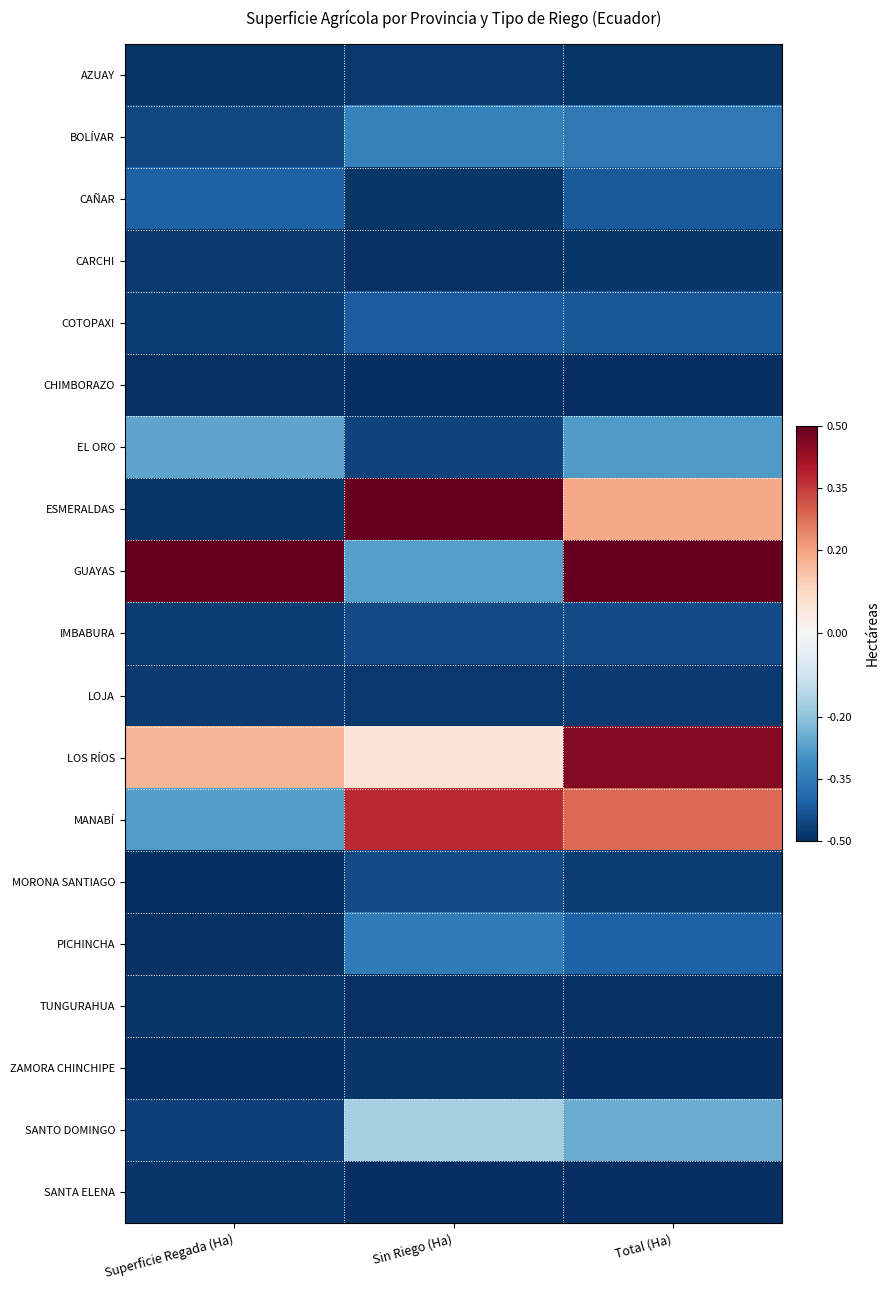

Reading right to left, extract all data points from this chart.

AZUAY: Total (Ha)=-0.5	Sin Riego (Ha)=-0.5	Superficie Regada (Ha)=-0.5
BOLÍVAR: Total (Ha)=-0.4	Sin Riego (Ha)=-0.3	Superficie Regada (Ha)=-0.5
CAÑAR: Total (Ha)=-0.4	Sin Riego (Ha)=-0.5	Superficie Regada (Ha)=-0.4
CARCHI: Total (Ha)=-0.5	Sin Riego (Ha)=-0.5	Superficie Regada (Ha)=-0.5
COTOPAXI: Total (Ha)=-0.4	Sin Riego (Ha)=-0.4	Superficie Regada (Ha)=-0.5
CHIMBORAZO: Total (Ha)=-0.5	Sin Riego (Ha)=-0.5	Superficie Regada (Ha)=-0.5
EL ORO: Total (Ha)=-0.3	Sin Riego (Ha)=-0.5	Superficie Regada (Ha)=-0.3
ESMERALDAS: Total (Ha)=0.2	Sin Riego (Ha)=0.5	Superficie Regada (Ha)=-0.5
GUAYAS: Total (Ha)=0.5	Sin Riego (Ha)=-0.3	Superficie Regada (Ha)=0.5
IMBABURA: Total (Ha)=-0.4	Sin Riego (Ha)=-0.4	Superficie Regada (Ha)=-0.5
LOJA: Total (Ha)=-0.5	Sin Riego (Ha)=-0.5	Superficie Regada (Ha)=-0.5
LOS RÍOS: Total (Ha)=0.5	Sin Riego (Ha)=0.1	Superficie Regada (Ha)=0.2
MANABÍ: Total (Ha)=0.3	Sin Riego (Ha)=0.4	Superficie Regada (Ha)=-0.3
MORONA SANTIAGO: Total (Ha)=-0.5	Sin Riego (Ha)=-0.4	Superficie Regada (Ha)=-0.5
PICHINCHA: Total (Ha)=-0.4	Sin Riego (Ha)=-0.4	Superficie Regada (Ha)=-0.5
TUNGURAHUA: Total (Ha)=-0.5	Sin Riego (Ha)=-0.5	Superficie Regada (Ha)=-0.5
ZAMORA CHINCHIPE: Total (Ha)=-0.5	Sin Riego (Ha)=-0.5	Superficie Regada (Ha)=-0.5
SANTO DOMINGO: Total (Ha)=-0.2	Sin Riego (Ha)=-0.2	Superficie Regada (Ha)=-0.5
SANTA ELENA: Total (Ha)=-0.5	Sin Riego (Ha)=-0.5	Superficie Regada (Ha)=-0.5